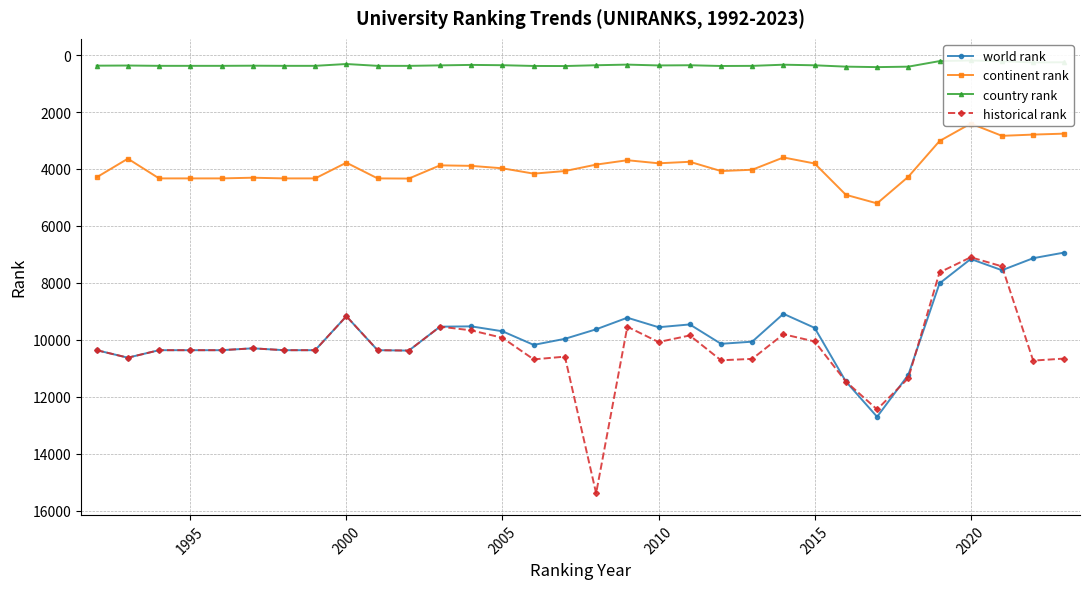

True or false: world rank has more than 2 interior local peaks.

True